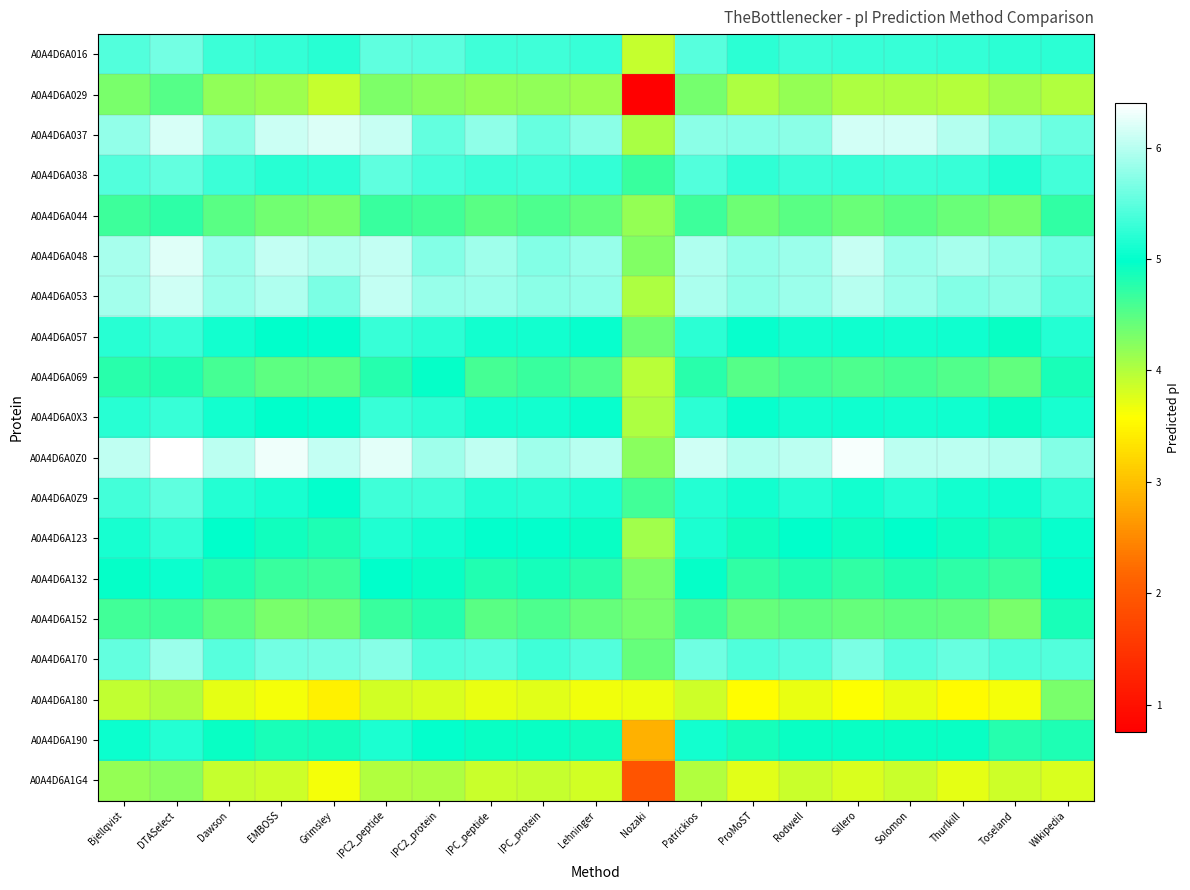

What is the spread (max minus min) of values at Solomon?

2.5